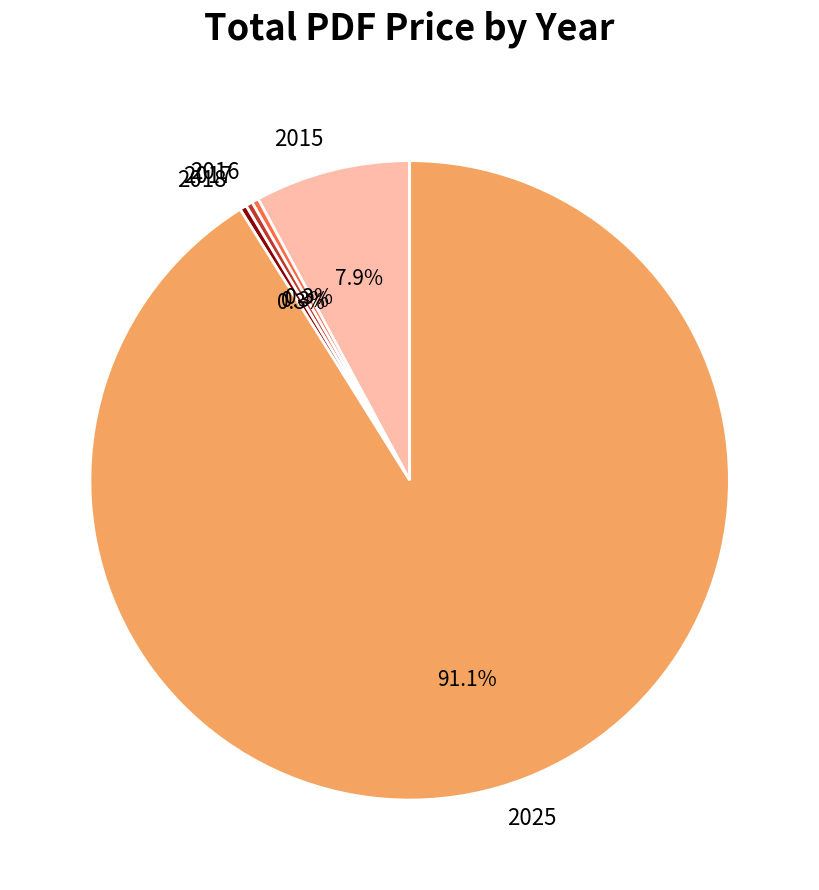

What is the largest slice in the pie chart?

2025